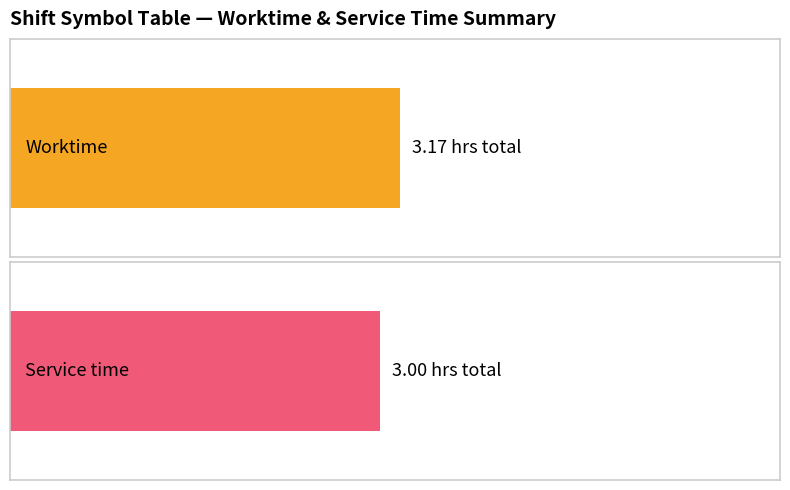

Rank the series at a from highest to lowest value.

Worktime, Service time